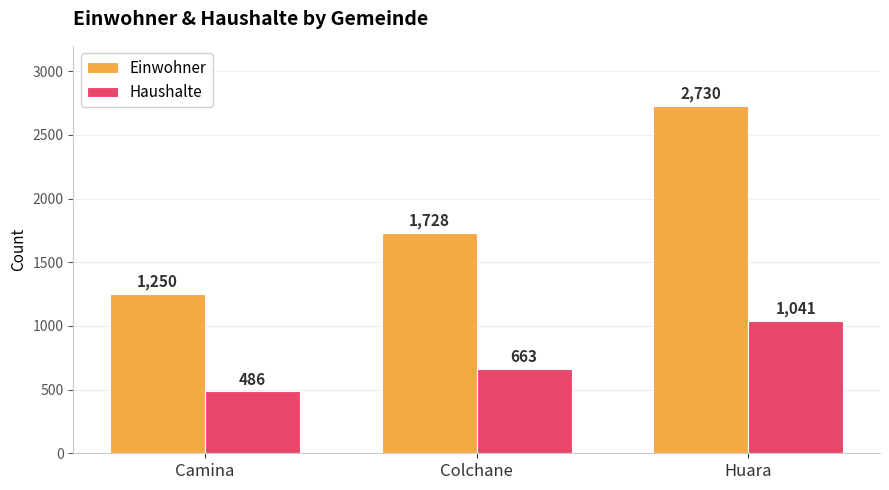

What is the spread (max minus min) of values at Huara?

1689